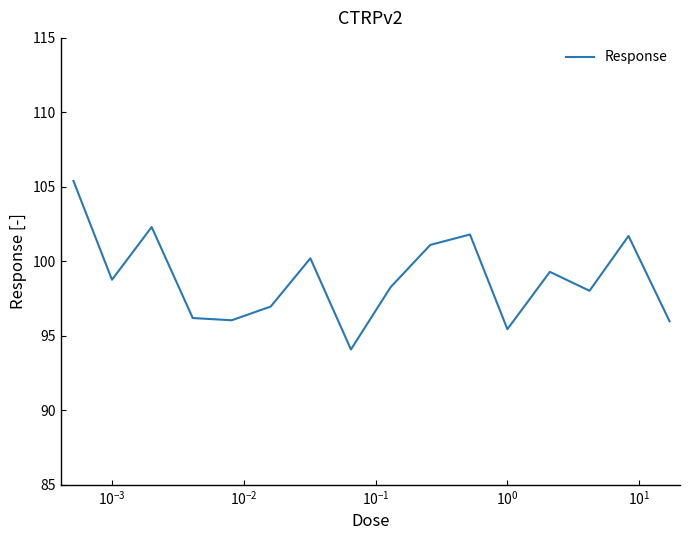

What is the difference between the maximum and minimum values?

11.3